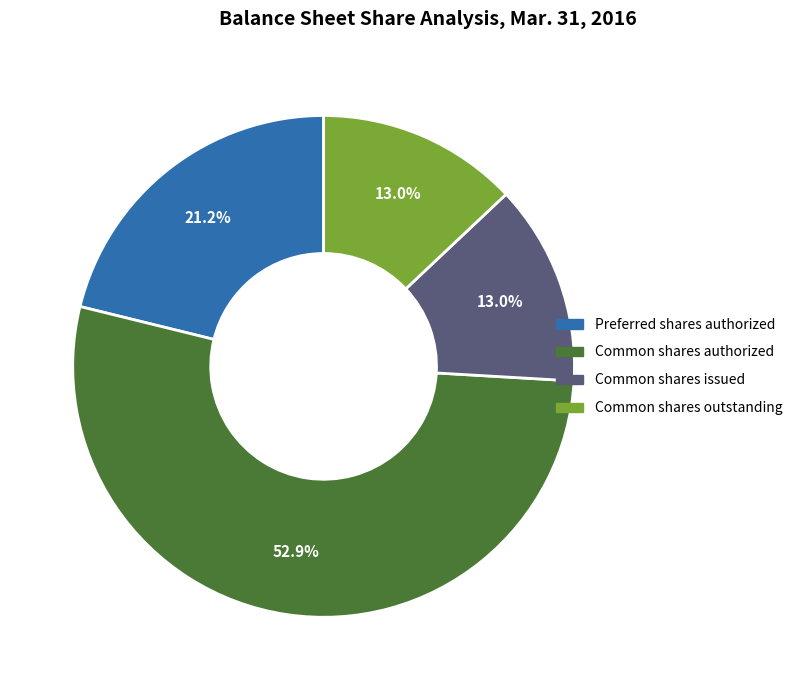

Is there a majority slice in this chart?

Yes